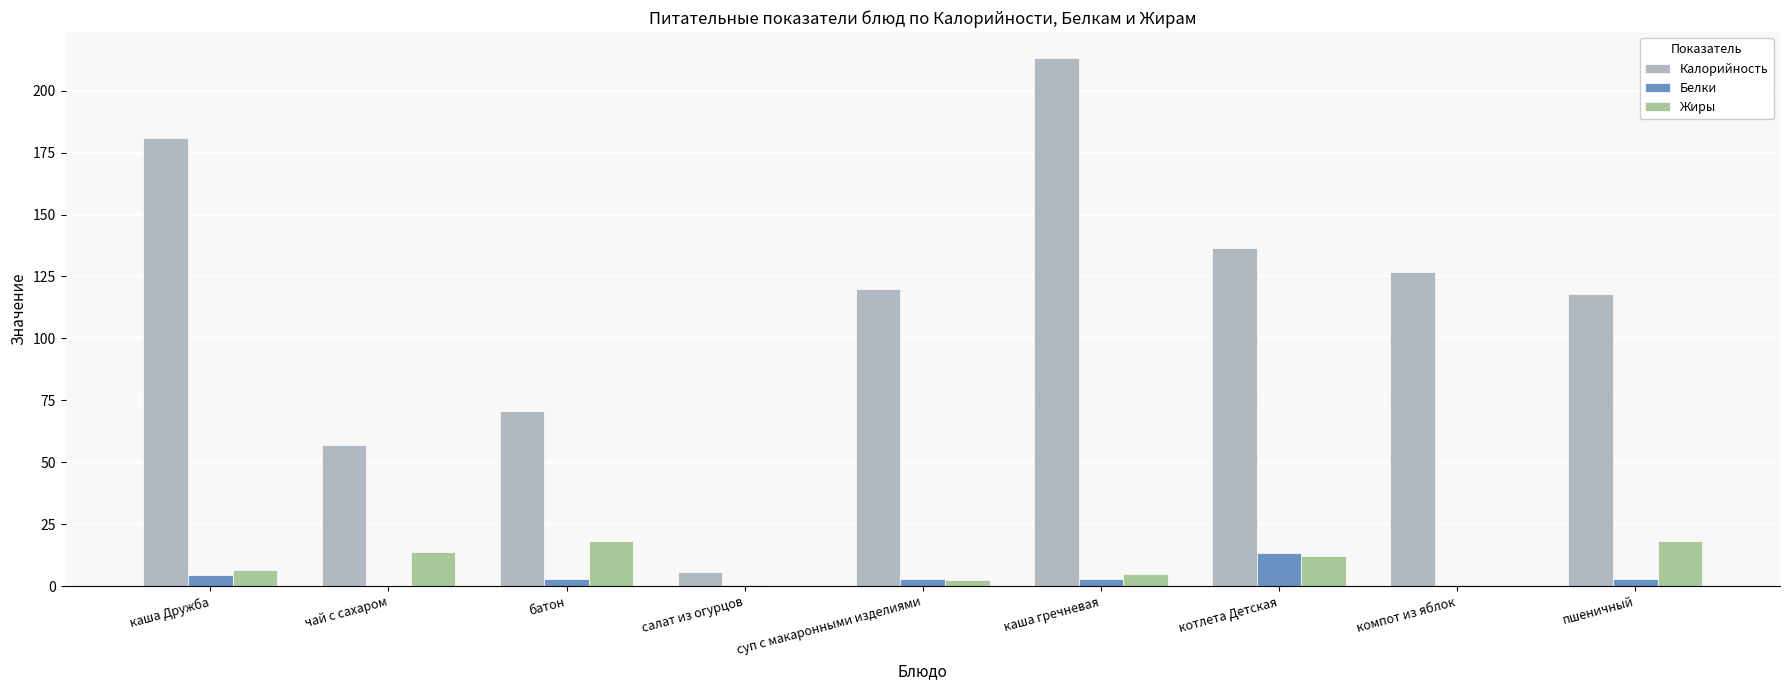

Which series has the largest total across all categories?

Калорийность